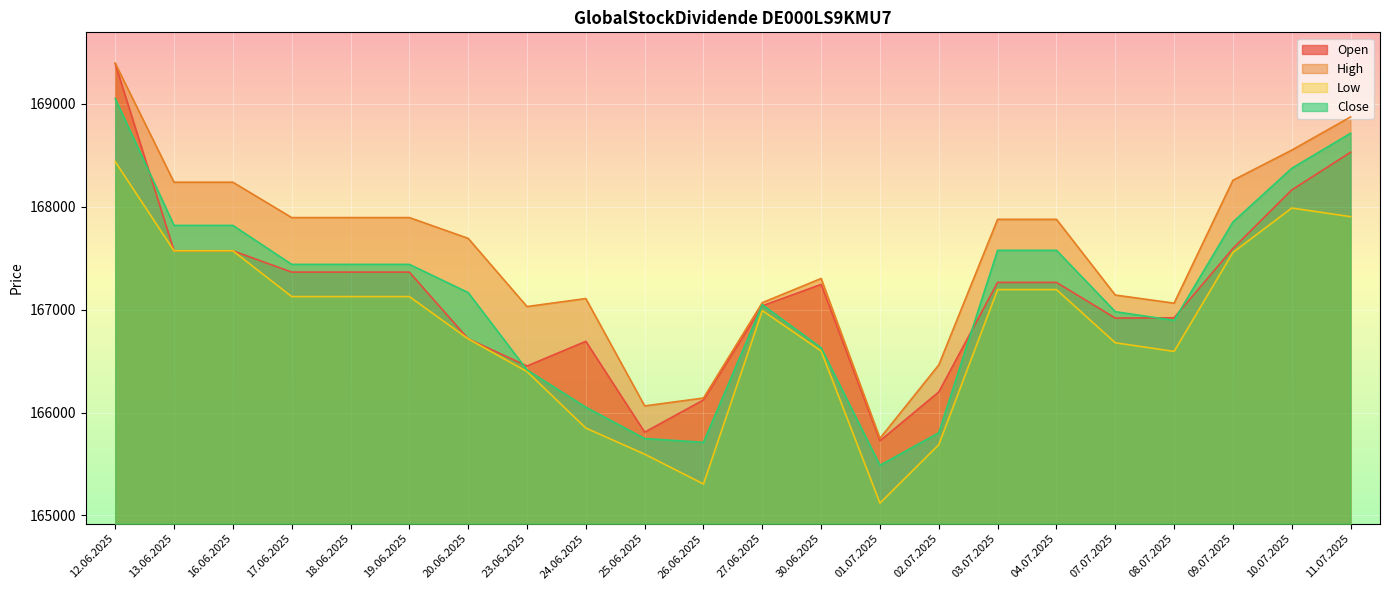

True or false: Low and Close cross at least once.

False